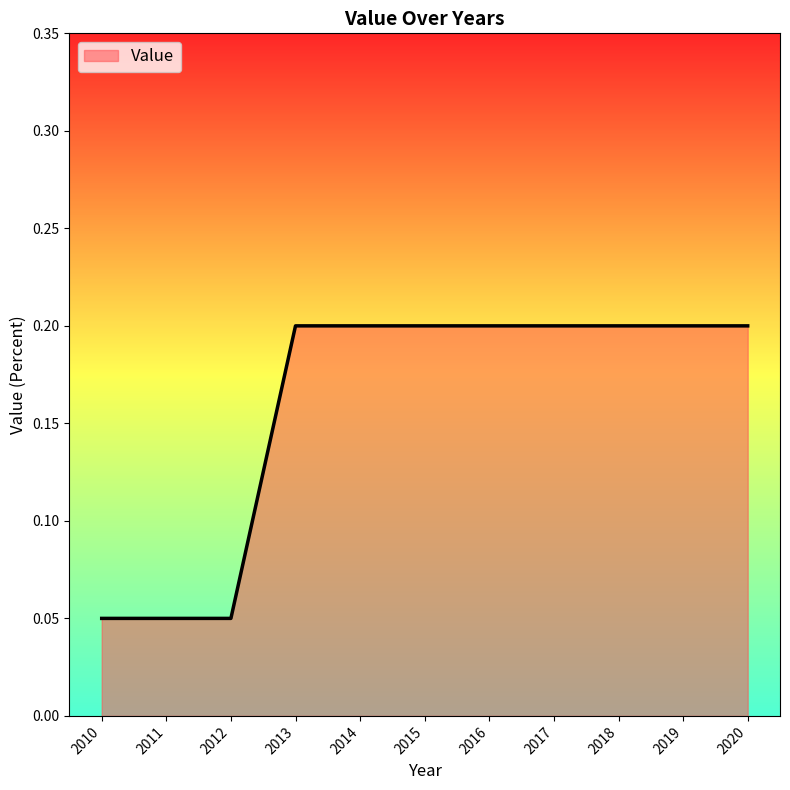

True or false: the data shows 0.2 at 2017.

True